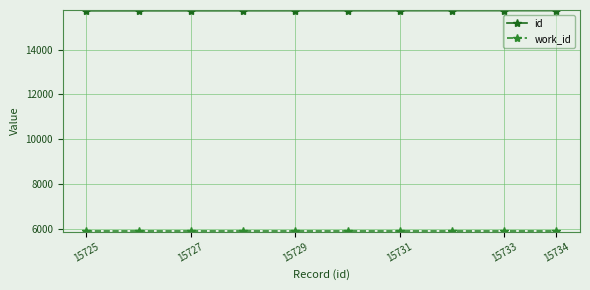

Which series has the largest total across all categories?

id